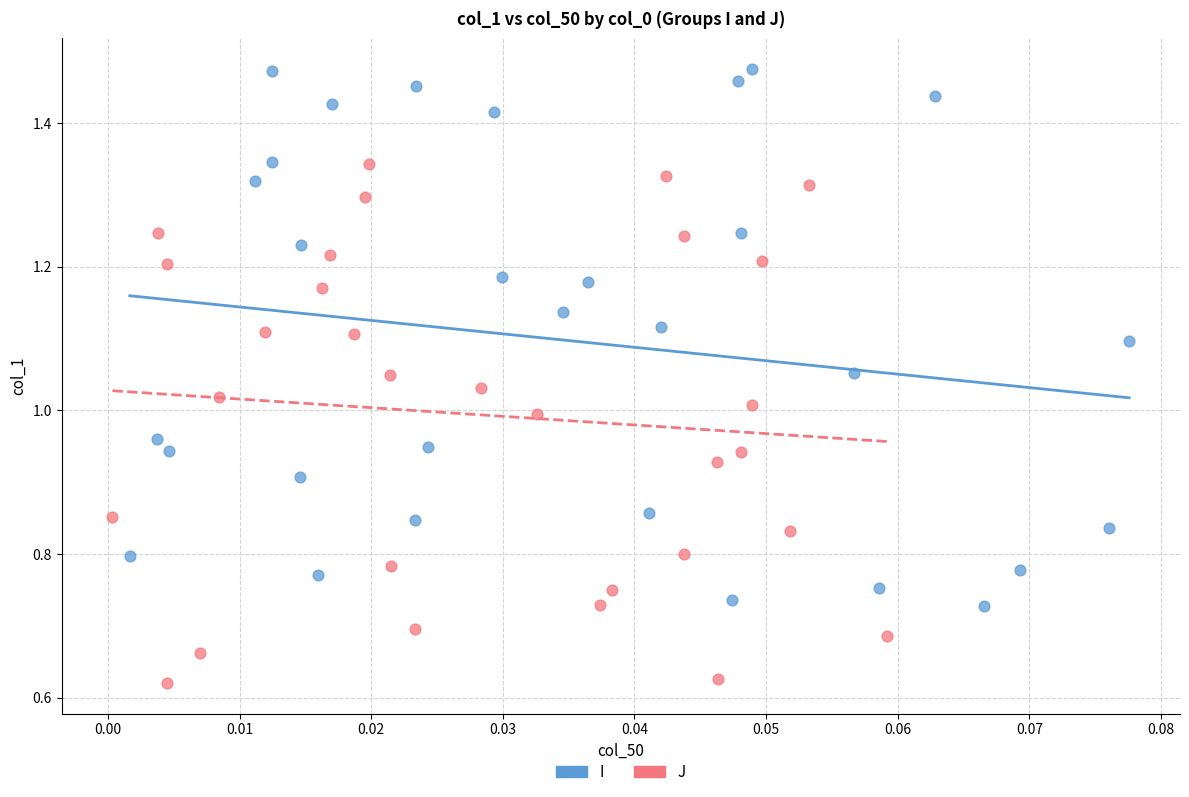

Which series has the widest spread of Y values?

I